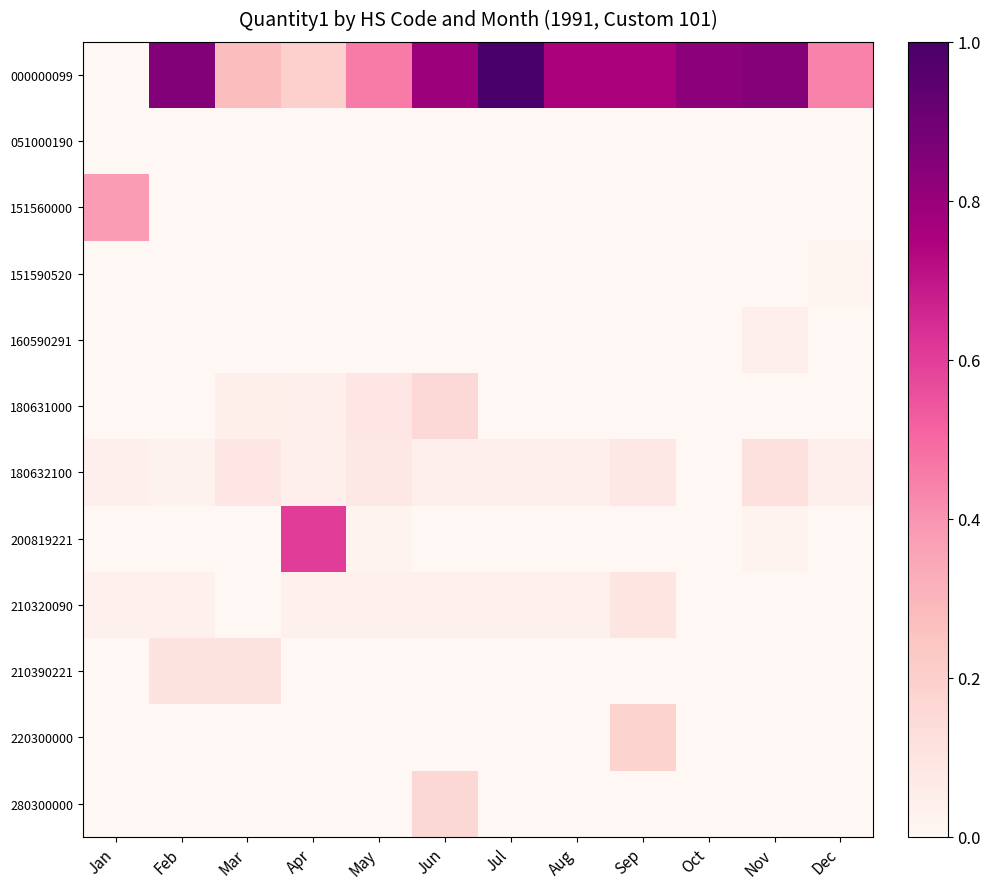

What is the difference between the highest and lowest values at Feb?

0.8